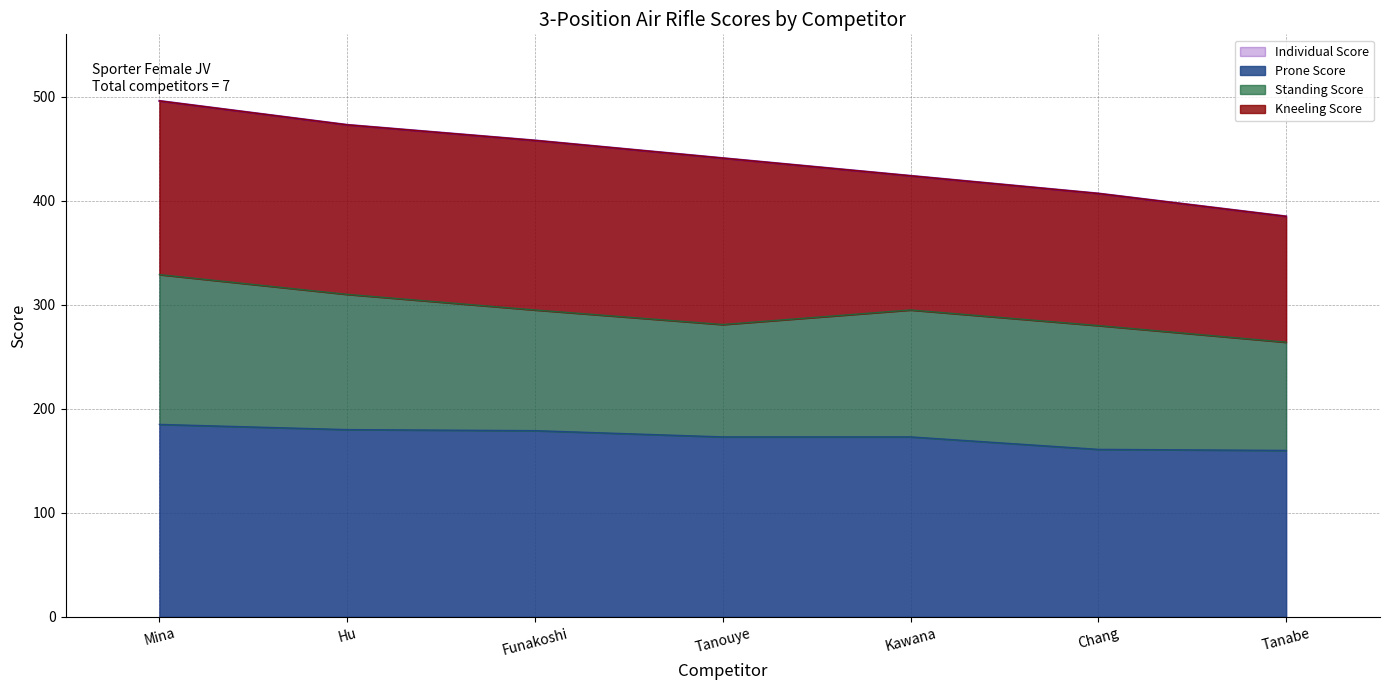

True or false: Qualification Score and Prone Score cross at least once.

False